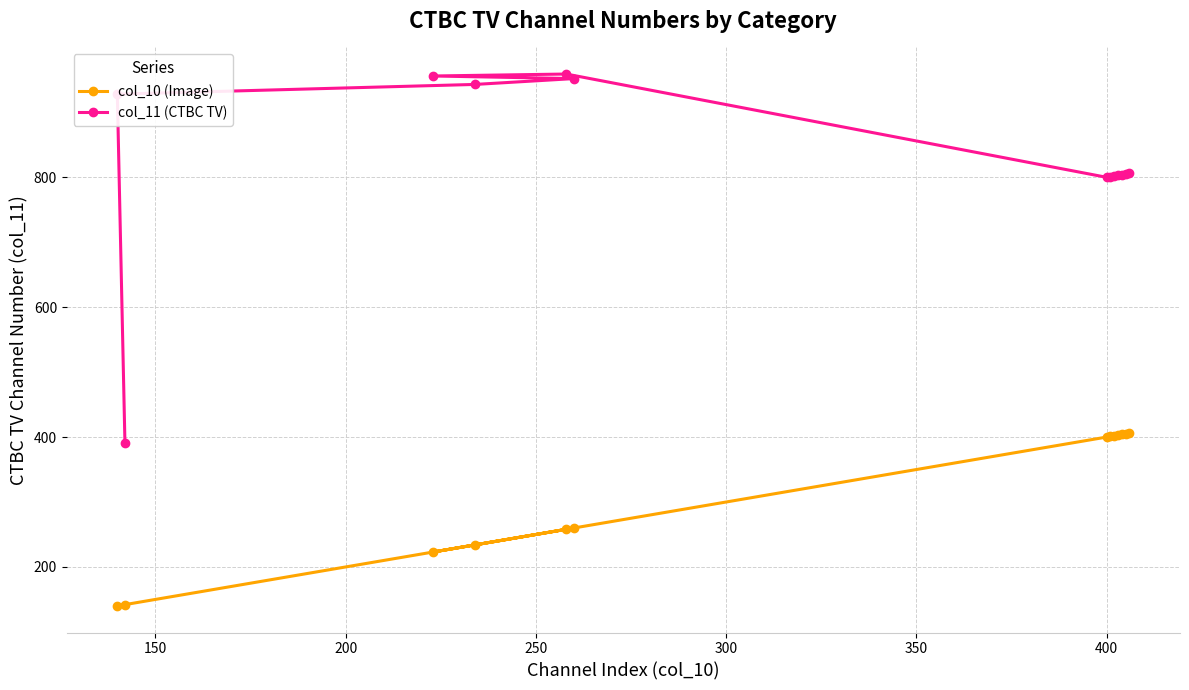

True or false: col_10 (Image) and col_11 (CTBC TV) intersect in this chart.

False